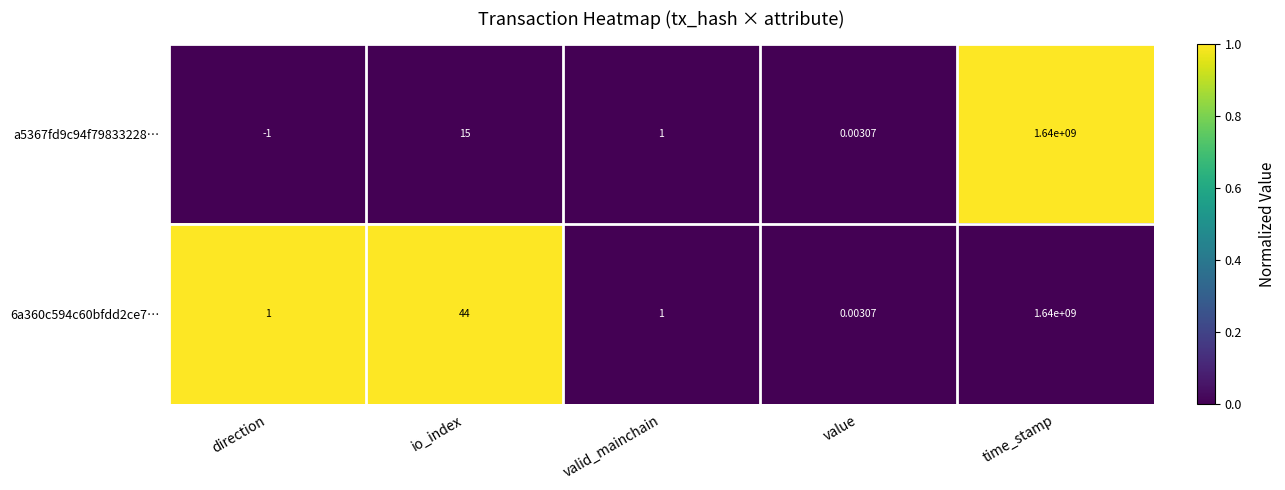

Where does the a5367fd9c94f79833228… series first go above 1?

io_index